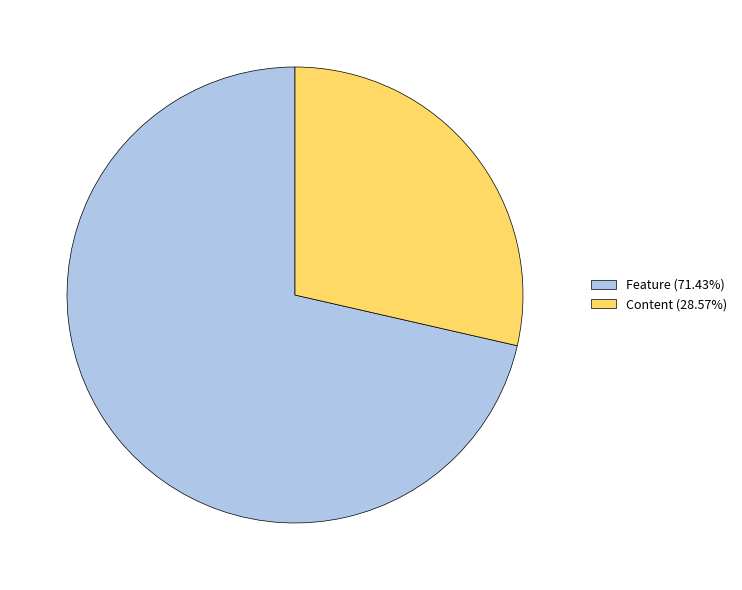

Count the number of slices in the pie.

2